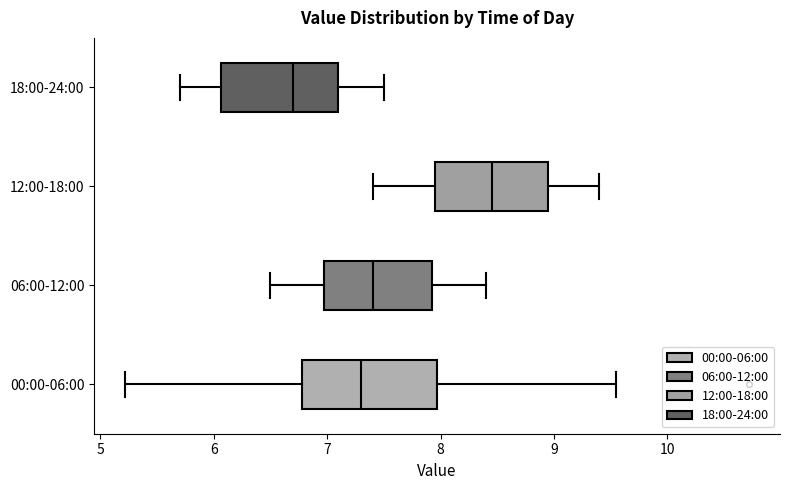

Reading bottom to top, transcribe this box plot: for each box, give where its median line is, the range the box spans, and where its two whiskers end, as read against the x-axis. The values are not printed on the chart, so give them approximately, as read against the axis.

00:00-06:00: median 7.3, box 6.8 to 8.0, whiskers 5.2 to 9.6
06:00-12:00: median 7.4, box 7.0 to 7.9, whiskers 6.5 to 8.4
12:00-18:00: median 8.5, box 8.0 to 9.0, whiskers 7.4 to 9.4
18:00-24:00: median 6.7, box 6.1 to 7.1, whiskers 5.7 to 7.5